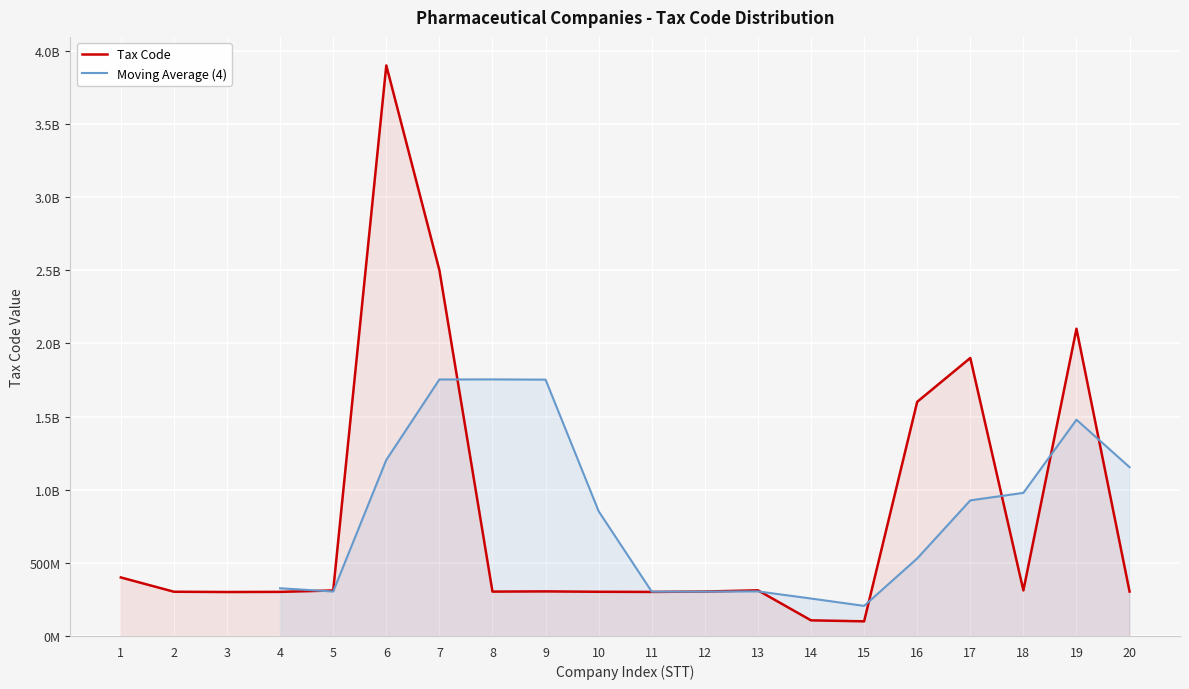

At which category does the chart reach its peak across all series?

6